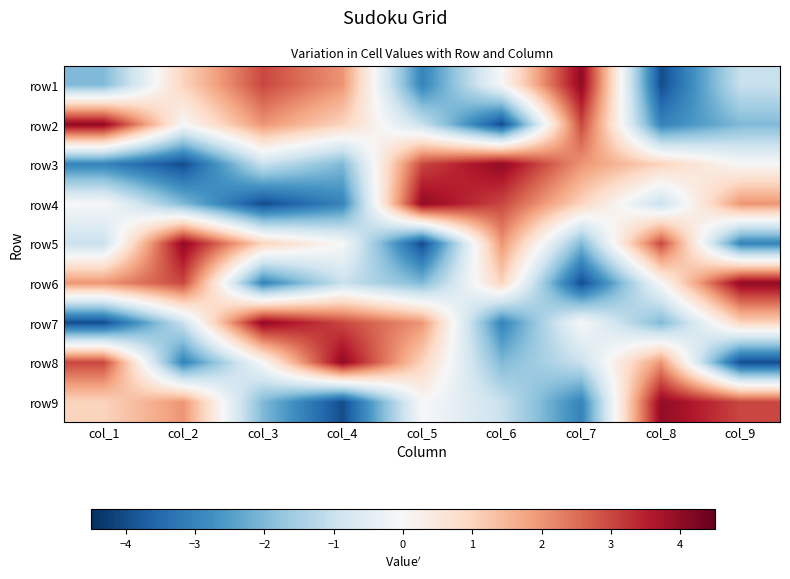

What is the greatest value displayed?

4